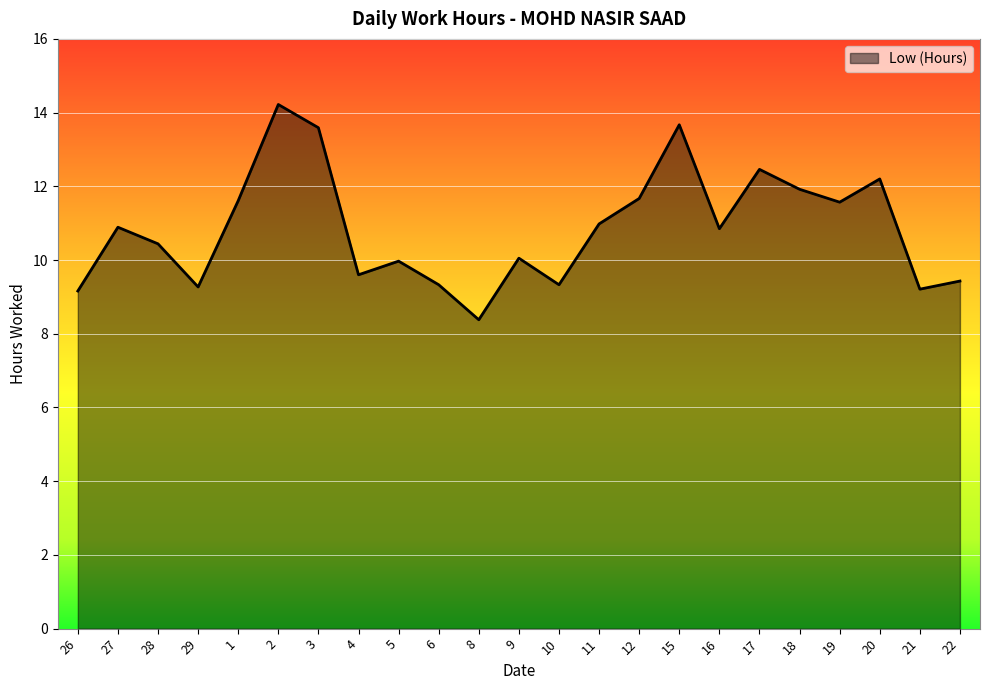

At which label does the data first exceed 10?

27